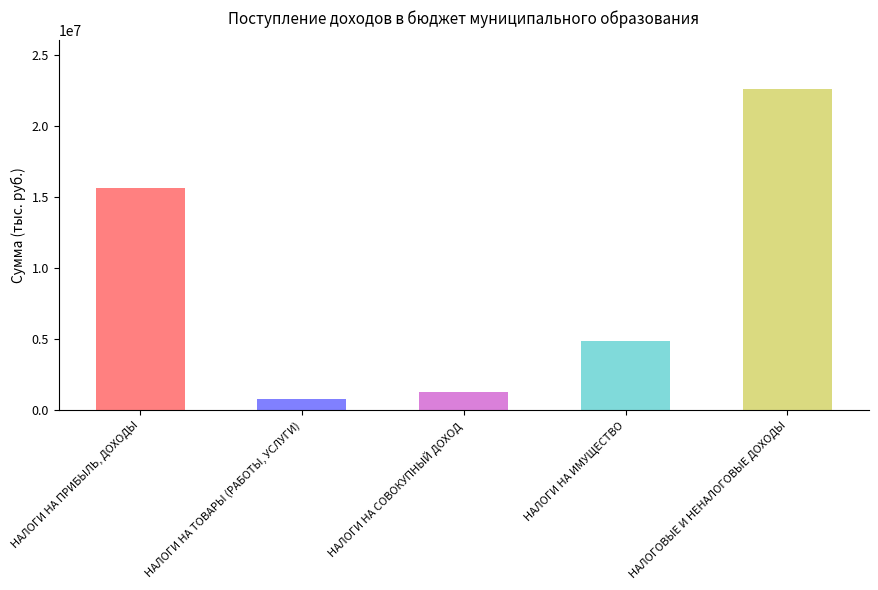

What is the ratio of the value at НАЛОГИ НА СОВОКУПНЫЙ ДОХОД to the value at НАЛОГИ НА ТОВАРЫ (РАБОТЫ, УСЛУГИ)?

1.6